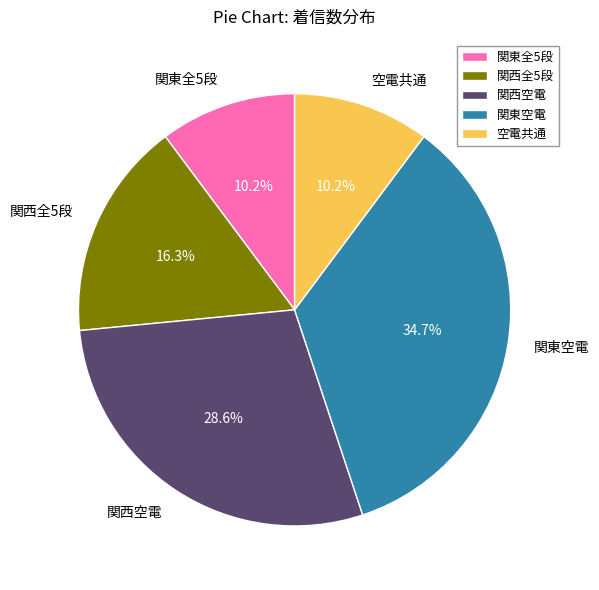

Does any single category account for the majority?

No